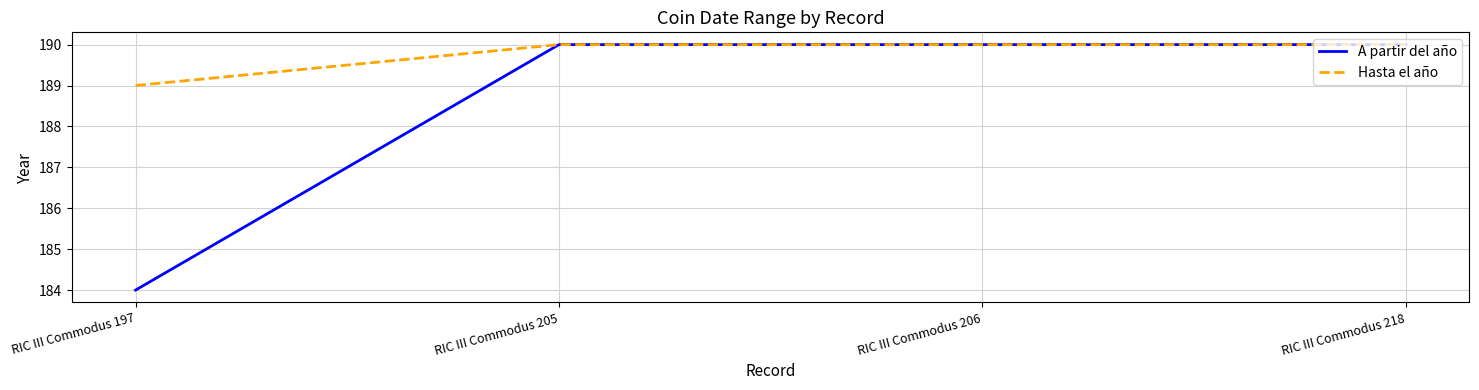

The value of Hasta el año at RIC III Commodus 206 is 67. True or false?

False